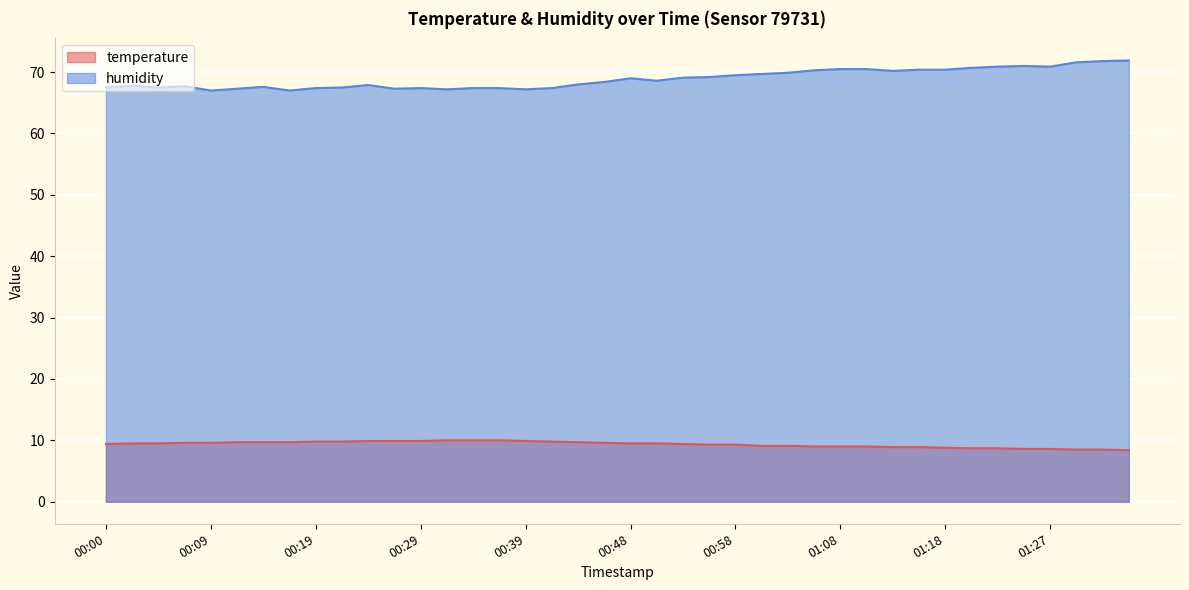

What is the sum of the temperature values at 01:18 and 00:14?

18.5